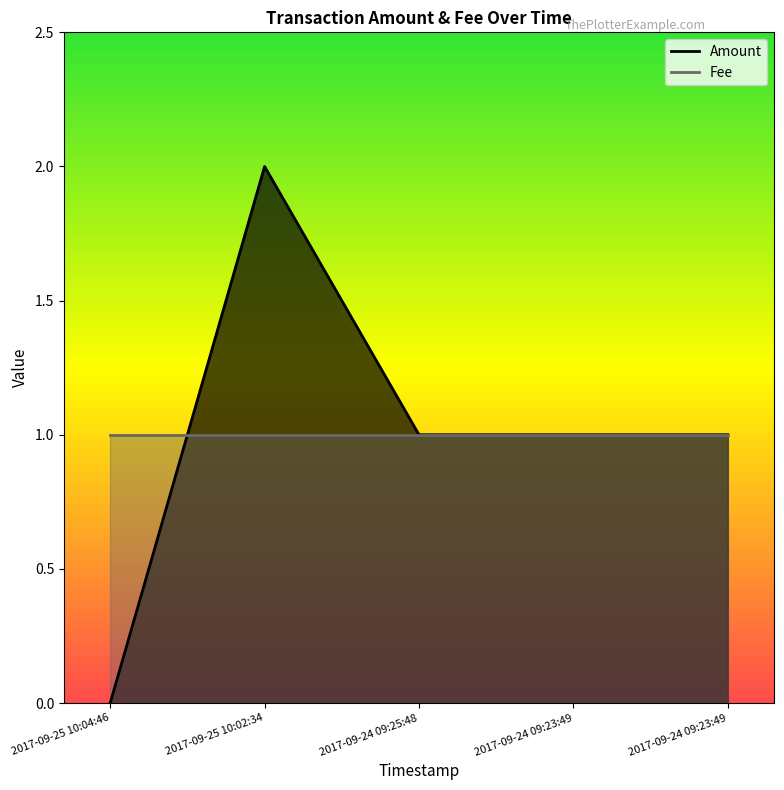

Which label corresponds to the largest value in the chart?

2017-09-25 10:02:34